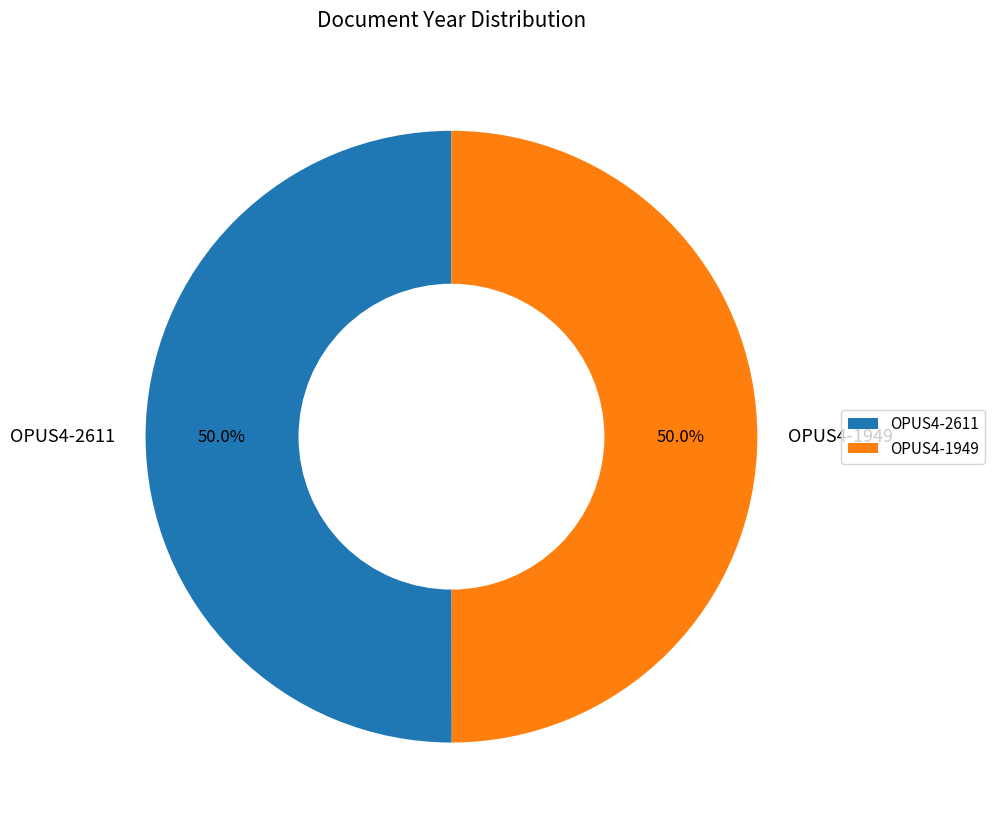

What is the ratio of the value at OPUS4-2611 to the value at OPUS4-1949?

1.0